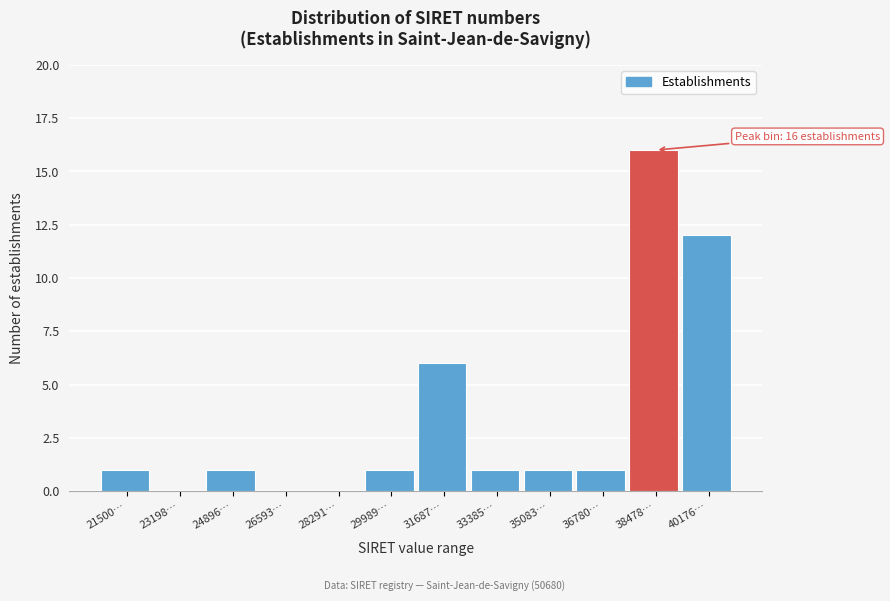

Reading left to right, list all the values displayed in this chart.

21500…=1	23198…=0	24896…=1	26593…=0	28291…=0	29989…=1	31687…=6	33385…=1	35083…=1	36780…=1	38478…=16	40176…=12